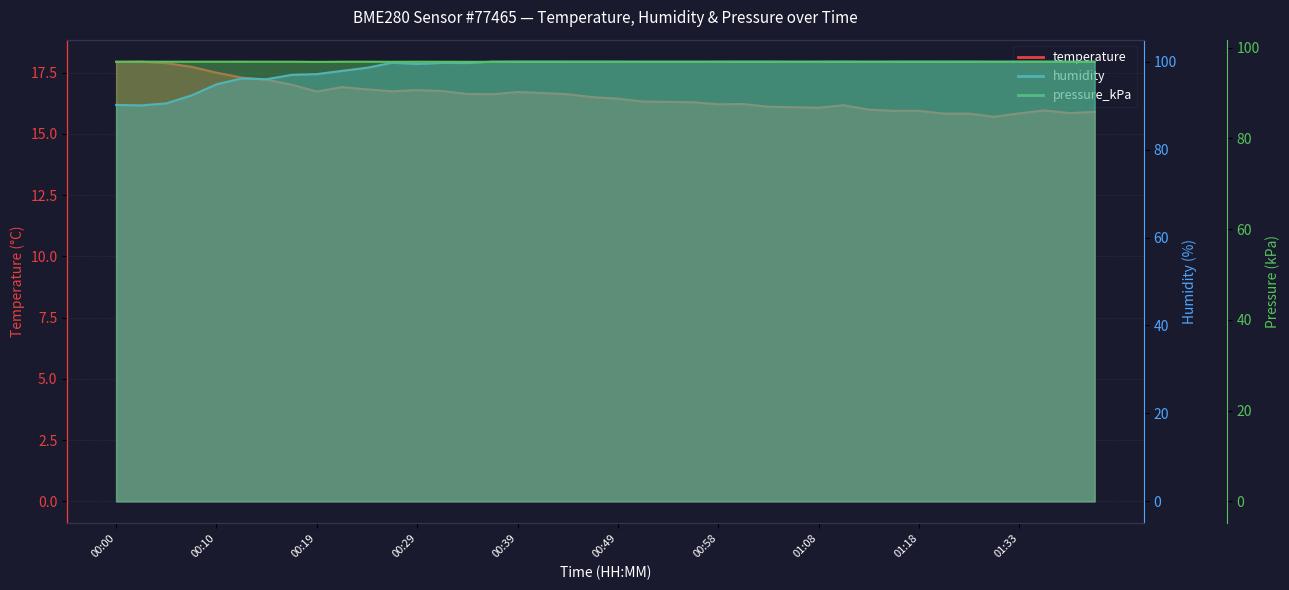

Reading left to right, what are all the values shown in this chart?

temperature: 17.9	17.9	17.9	17.7	17.5	17.3	17.2	17.0	16.7	16.9	16.8	16.7	16.8	16.8	16.6	16.6	16.7	16.7	16.6	16.5	16.4	16.3	16.3	16.3	16.2	16.2	16.1	16.1	16.1	16.2	16.0	15.9	15.9	15.8	15.8	15.7	15.8	16.0	15.8	15.9
humidity: 90.2	90.0	90.5	92.3	94.8	96.2	96.0	97.0	97.2	97.9	98.6	99.8	99.5	99.7	99.7	100.0	100.0	100.0	100.0	100.0	100.0	100.0	100.0	100.0	100.0	100.0	100.0	100.0	100.0	100.0	100.0	100.0	100.0	100.0	100.0	100.0	100.0	100.0	100.0	100.0
pressure_kPa: 96.9	96.9	96.9	96.9	96.9	96.9	96.9	96.9	96.9	96.9	96.9	96.9	96.9	96.9	96.9	96.9	96.9	96.9	96.9	96.9	96.9	96.9	96.9	96.9	96.9	96.9	96.9	96.9	96.9	96.9	96.9	96.9	96.9	96.9	96.9	96.9	96.9	96.9	96.9	96.9